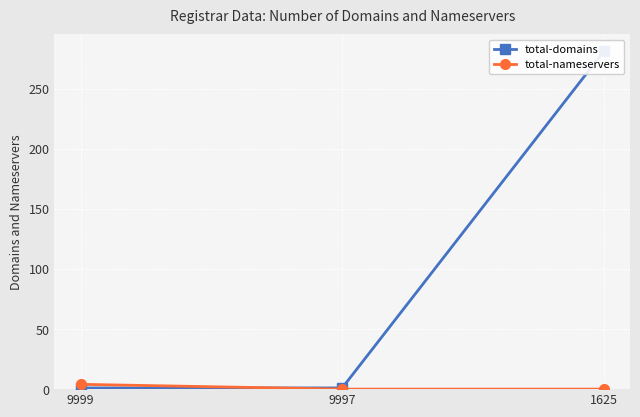

At how many categories does at least one series exceed 222?

1